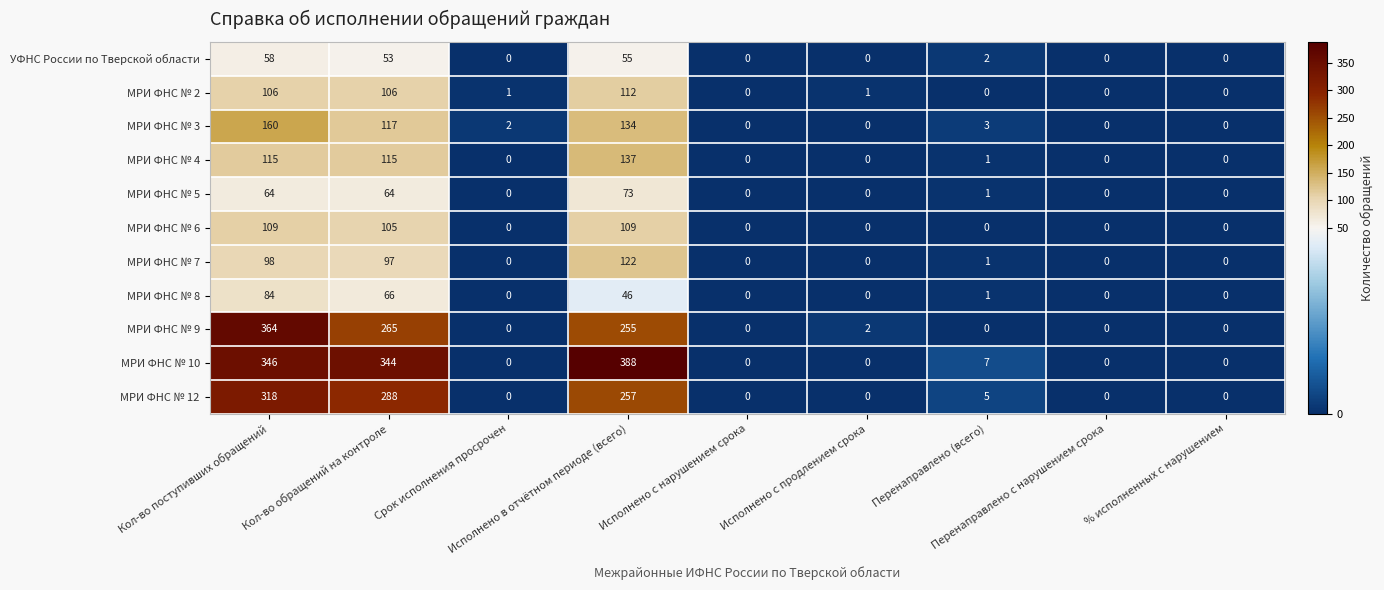

At how many categories does at least one series exceed 6?

4